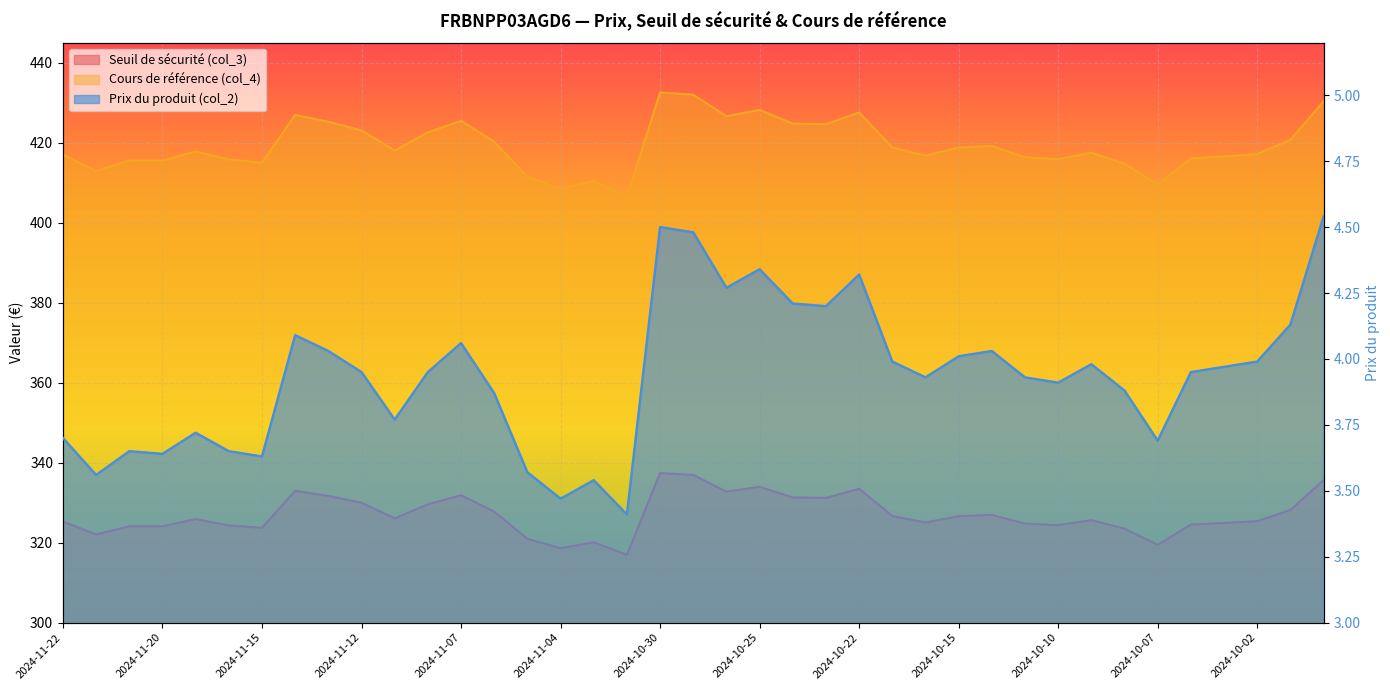

How many series are shown in this chart?

3